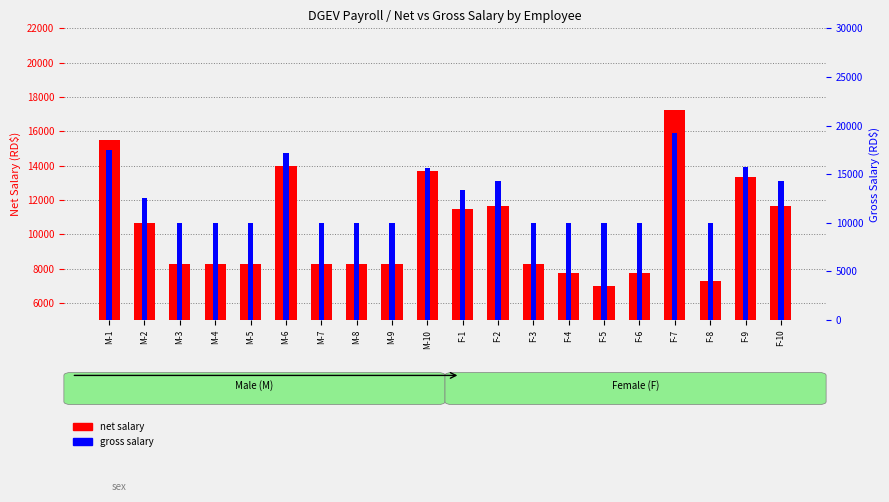

Which series has the largest range (max minus min)?

net salary